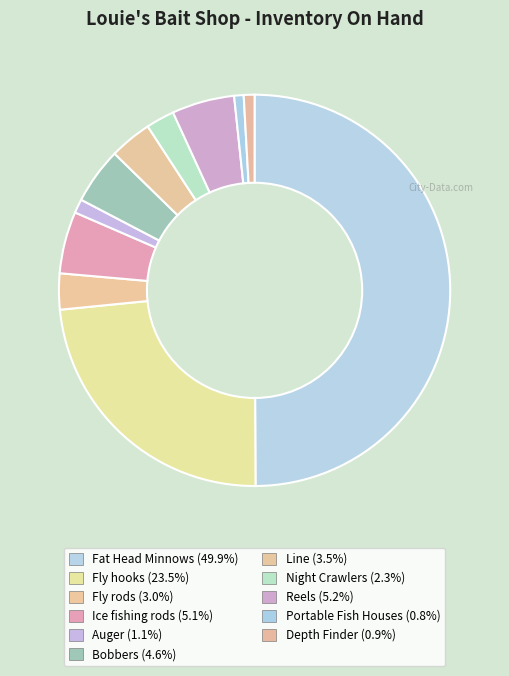

Which slice is the smallest?

Portable Fish Houses